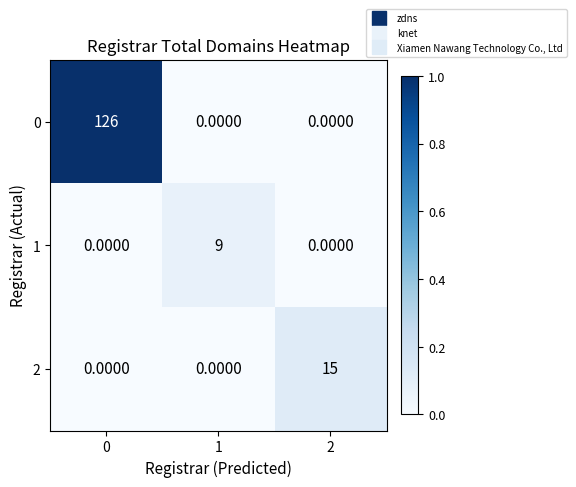

List the series in order of their peak value, lowest first.

1, 2, 0